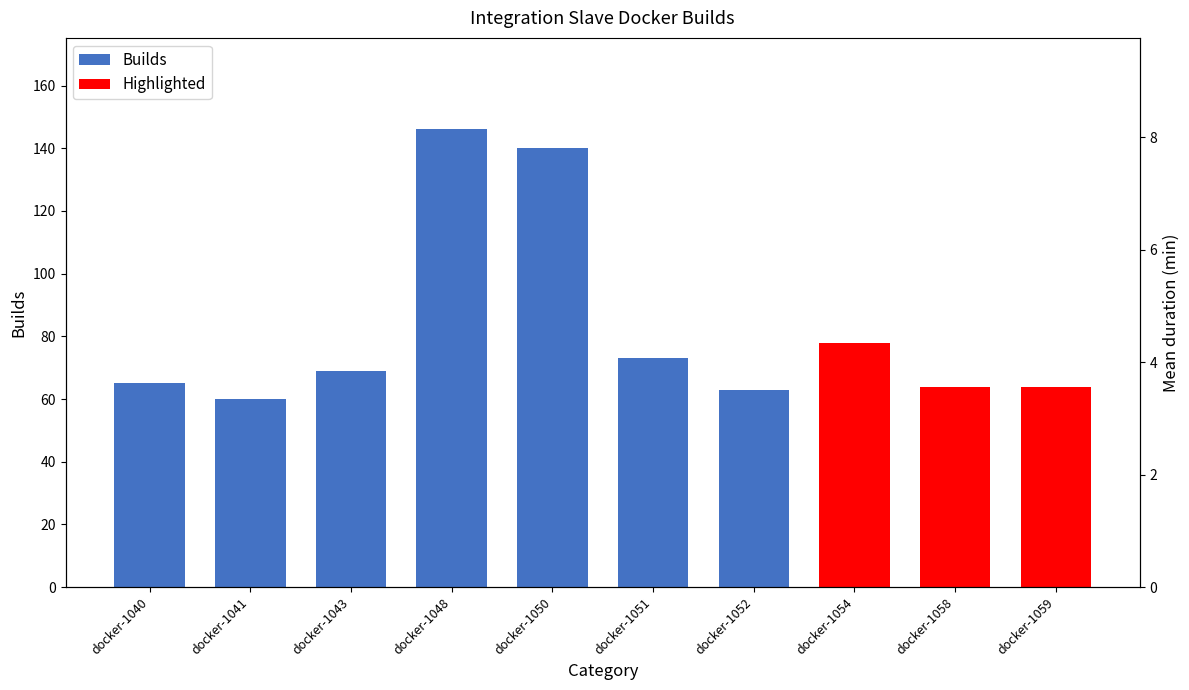

At which category does the chart reach its minimum across all series?

docker-1051